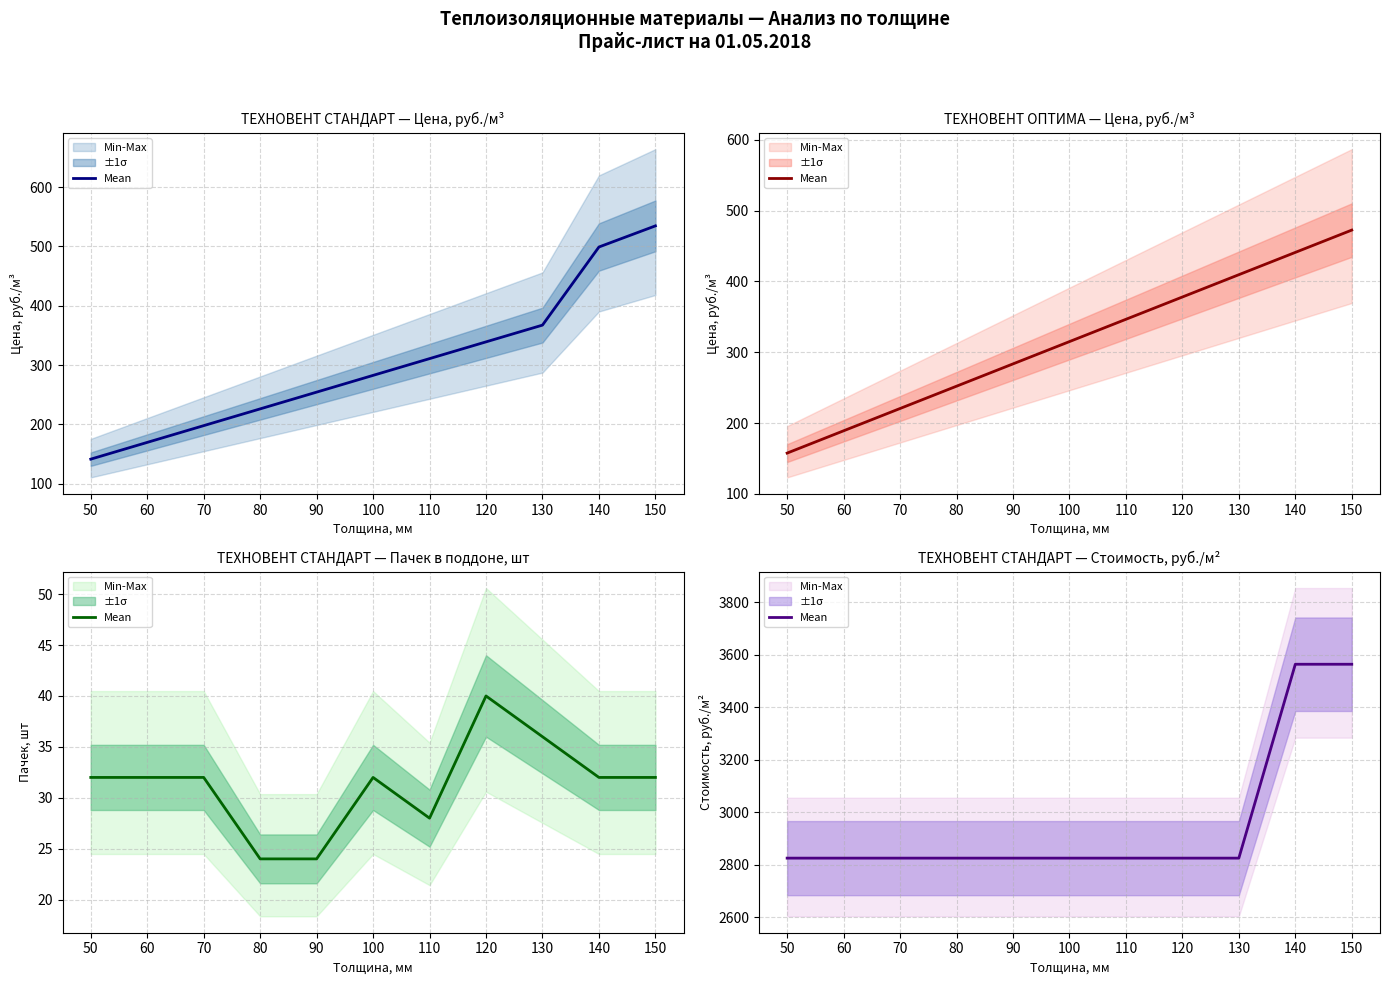

What is the approximate value at 60, to the nearest 10?

2820